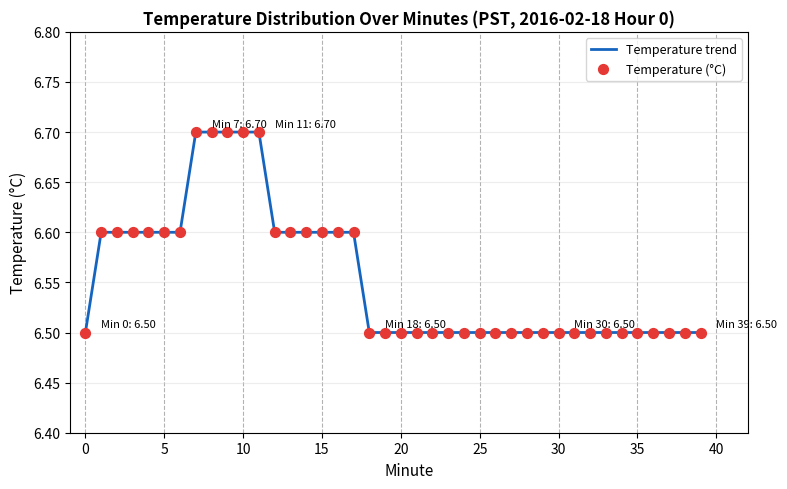

What is the smallest value displayed?

6.5